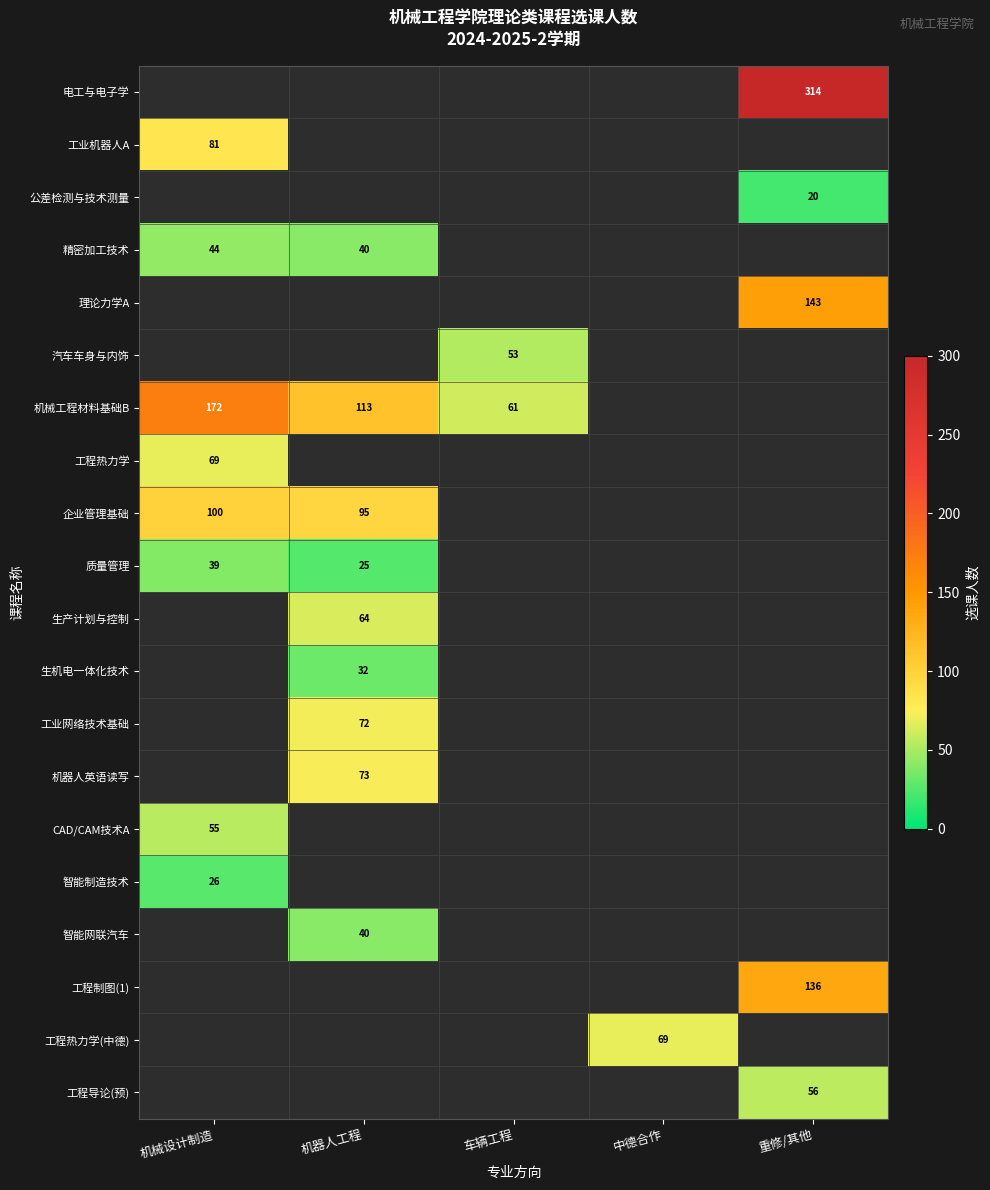

Is it true that 质量管理 equals 57.8 at 机械设计制造?

False